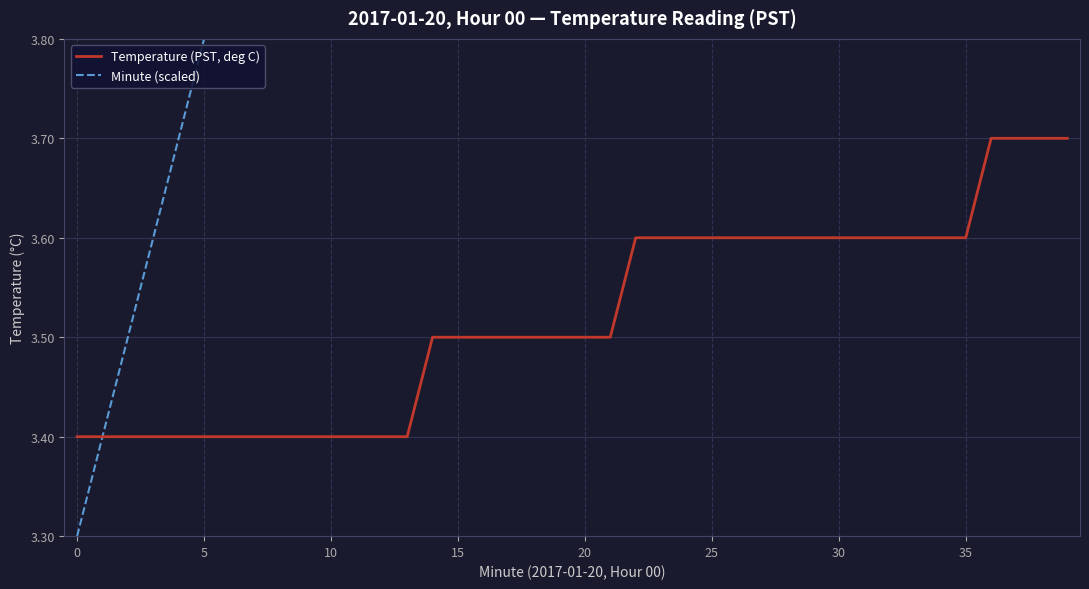

At 31, list the series in order from largest to smallest.

Minute (scaled), Temperature (PST, deg C)